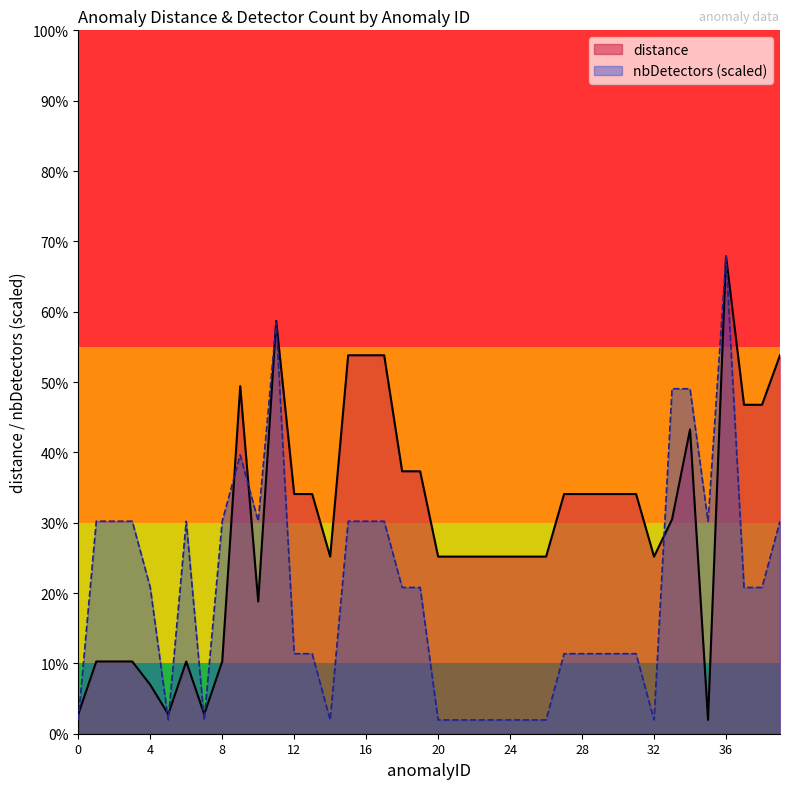

At which label is distance closest to 0?

35